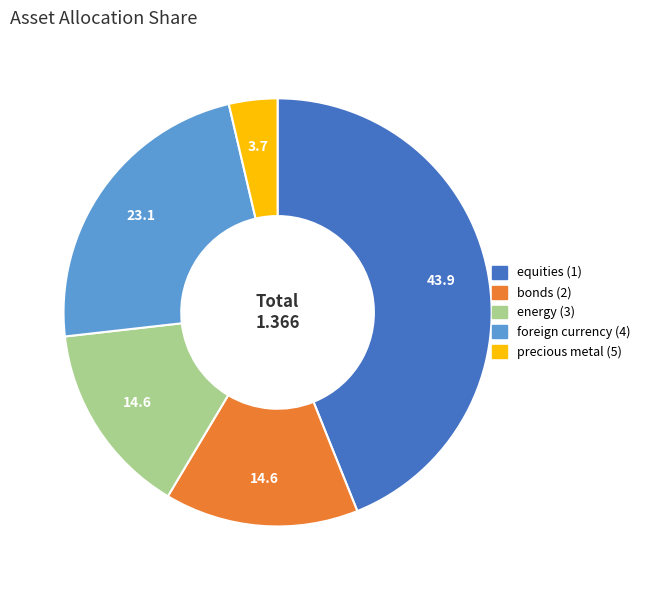

The bonds (2) slice represents 15% of the pie. True or false?

True